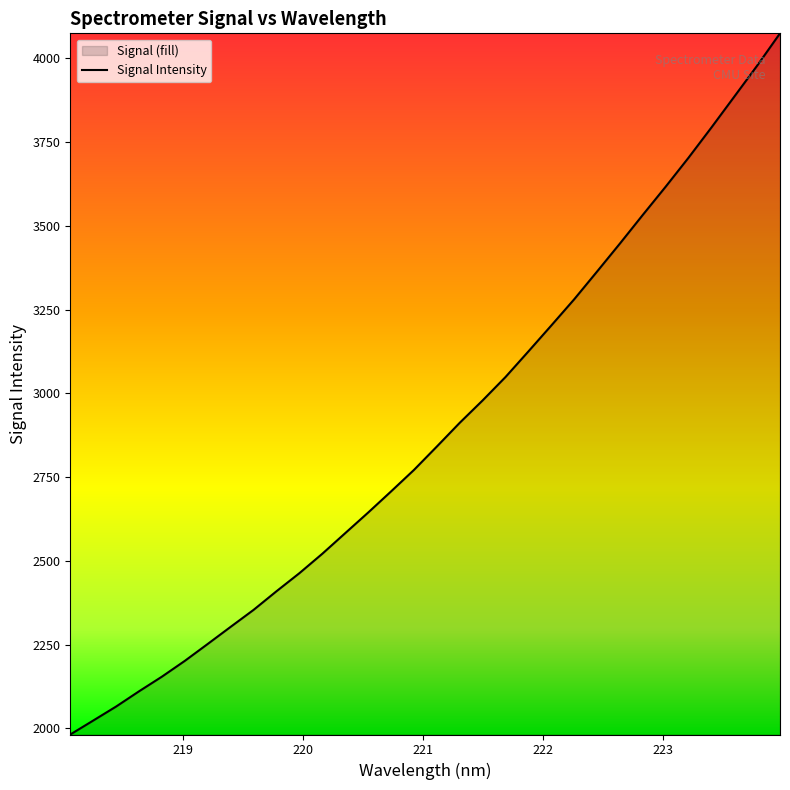

What is the smallest value displayed?

1981.3